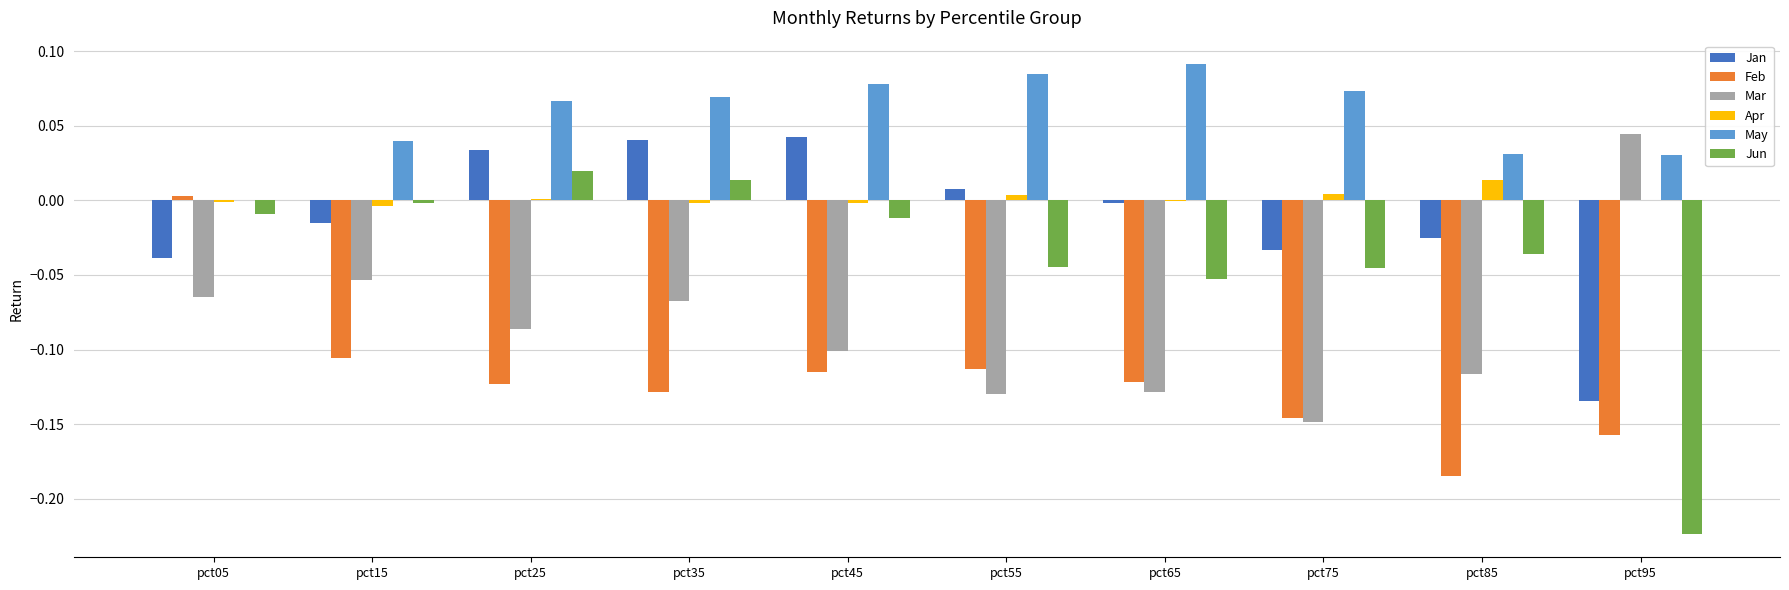

The Mar series shows -0.1 at pct25. True or false?

True